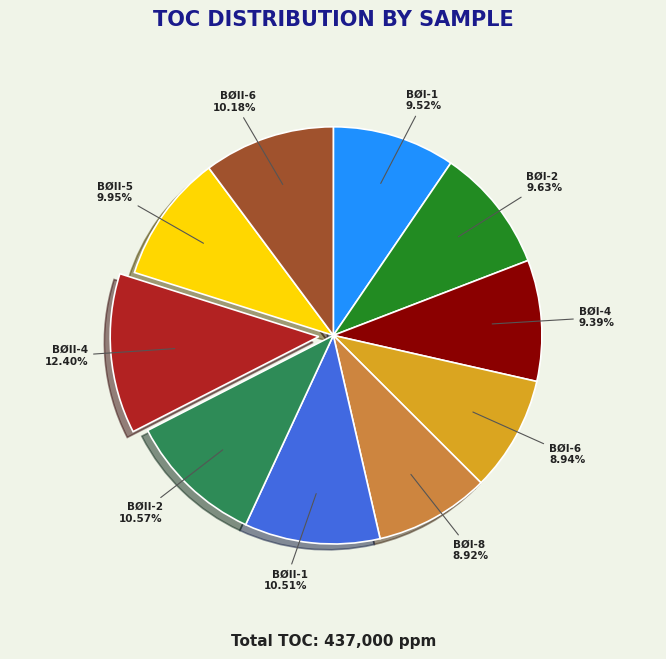

Does BØII-1 account for over 50% of the chart?

No